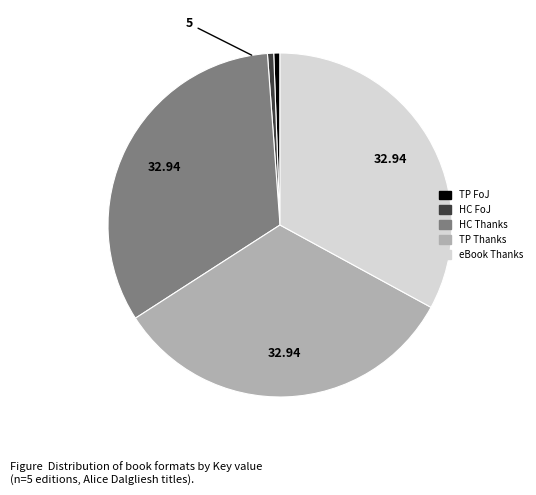

How many segments does this pie chart have?

5